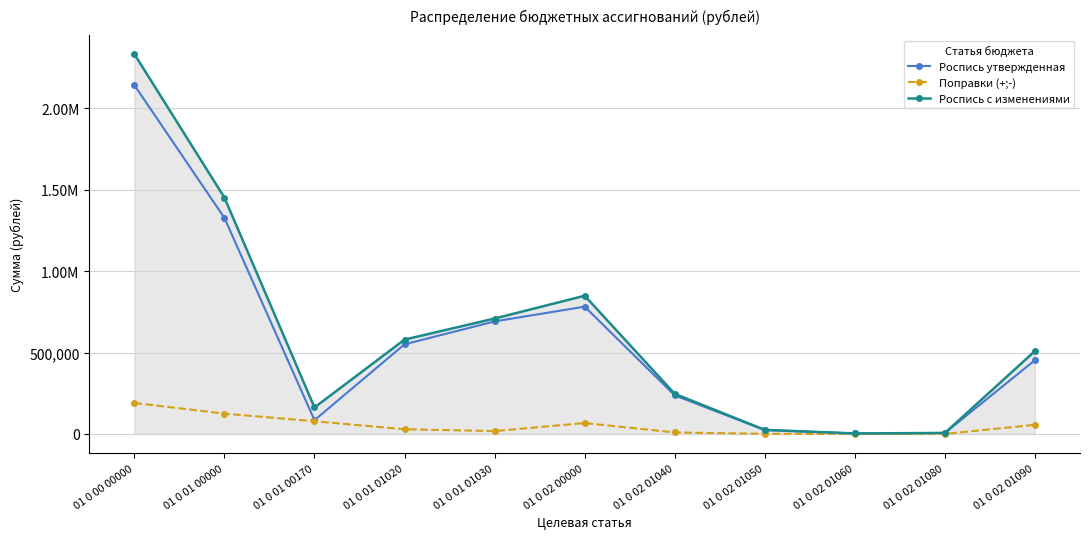

True or false: Роспись с изменениями and Роспись утвержденная cross at least once.

False